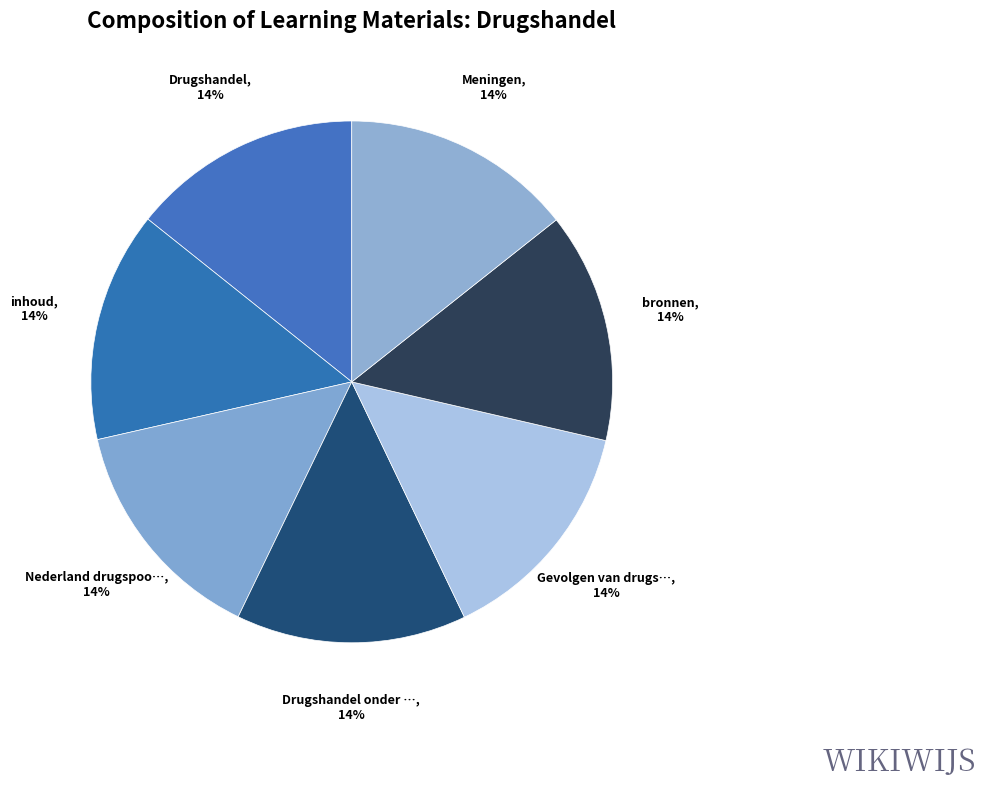

How many slices are in this pie chart?

7